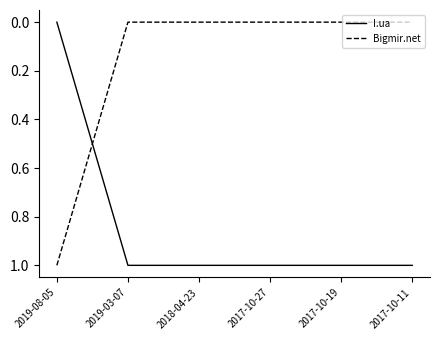

How many times do I.ua and Bigmir.net cross each other?

1